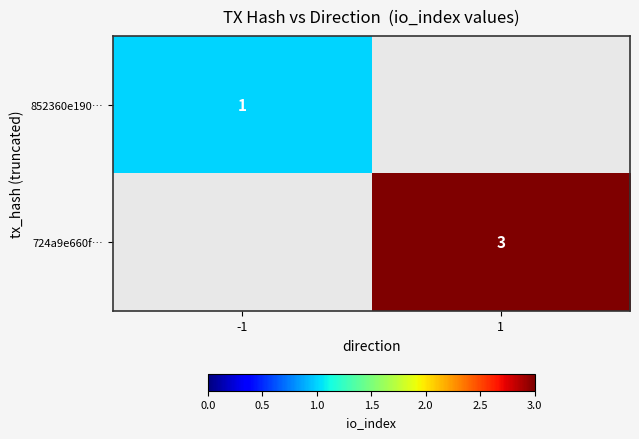

The 852360e190… series shows 2 at -1. True or false?

False